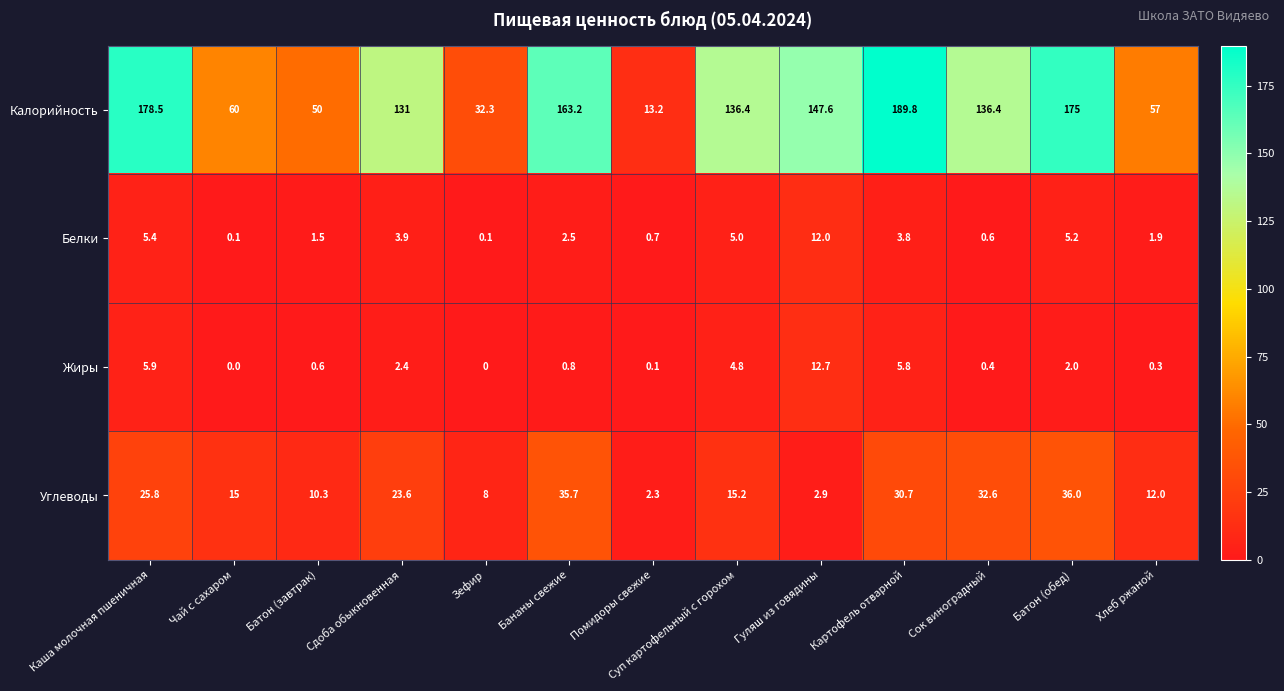

What is the average value of the Углеводы series?

19.2